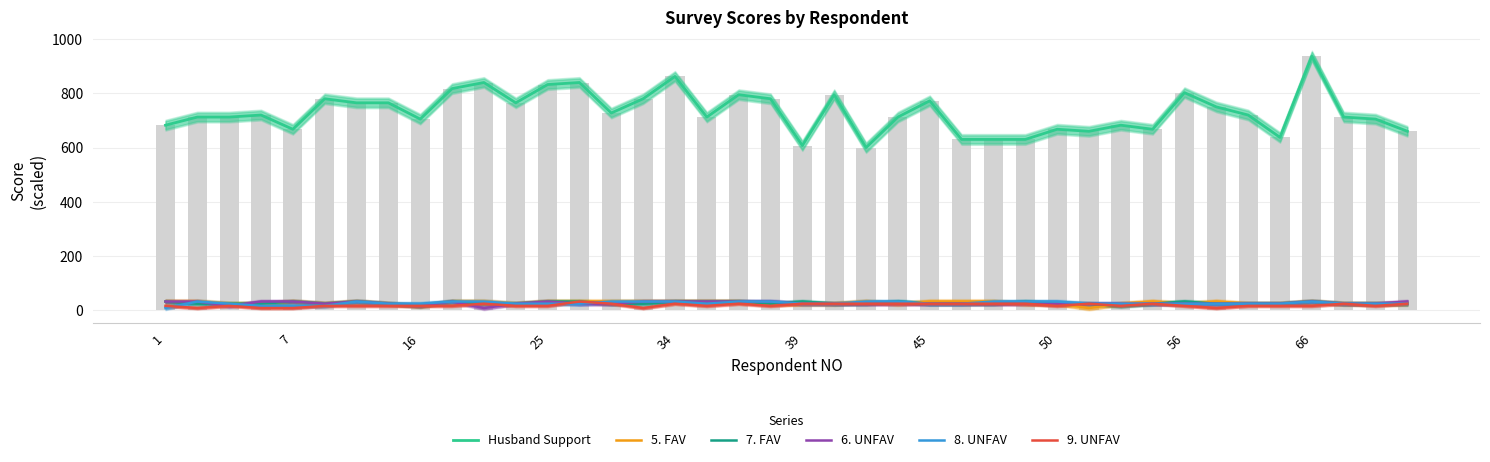

How many data points in 7. FAV are less than 24?

2